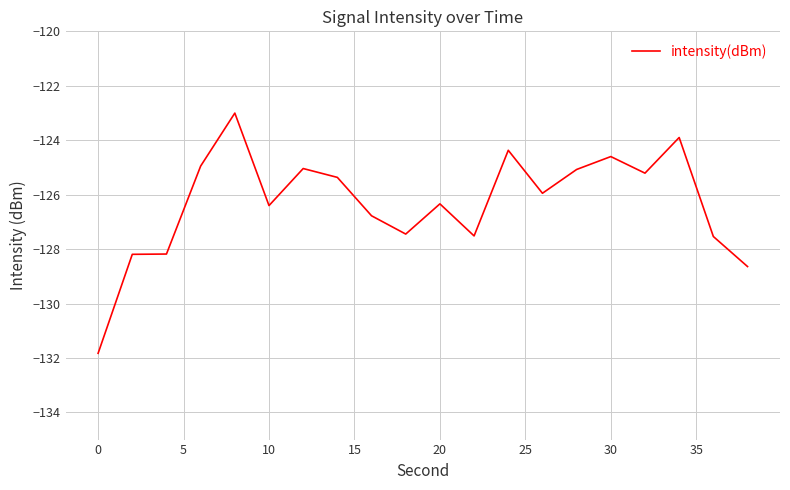

What is the greatest value displayed?

-123.0